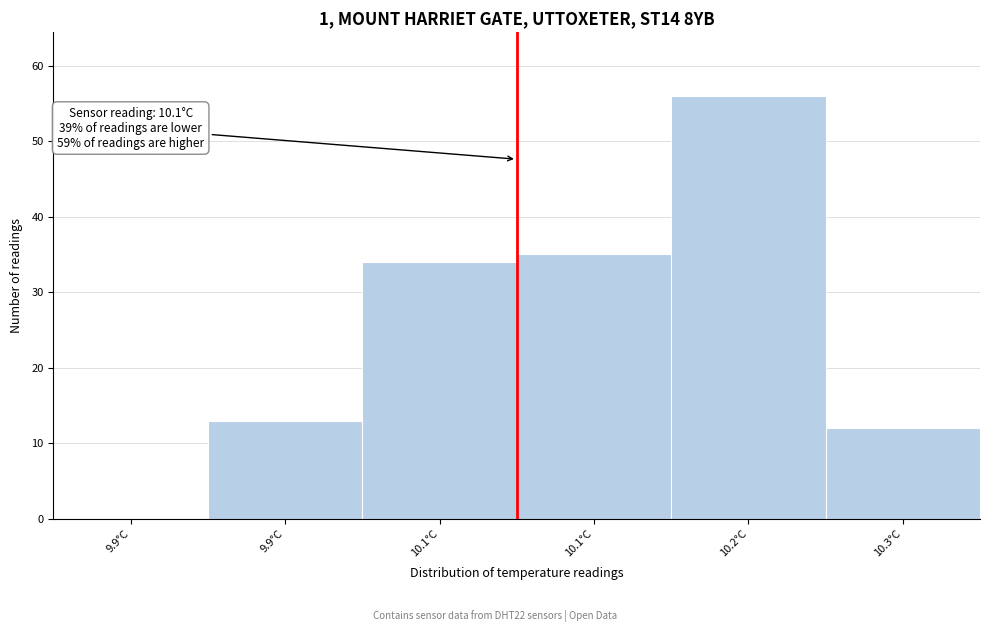

Count the number of categories in the chart.

6